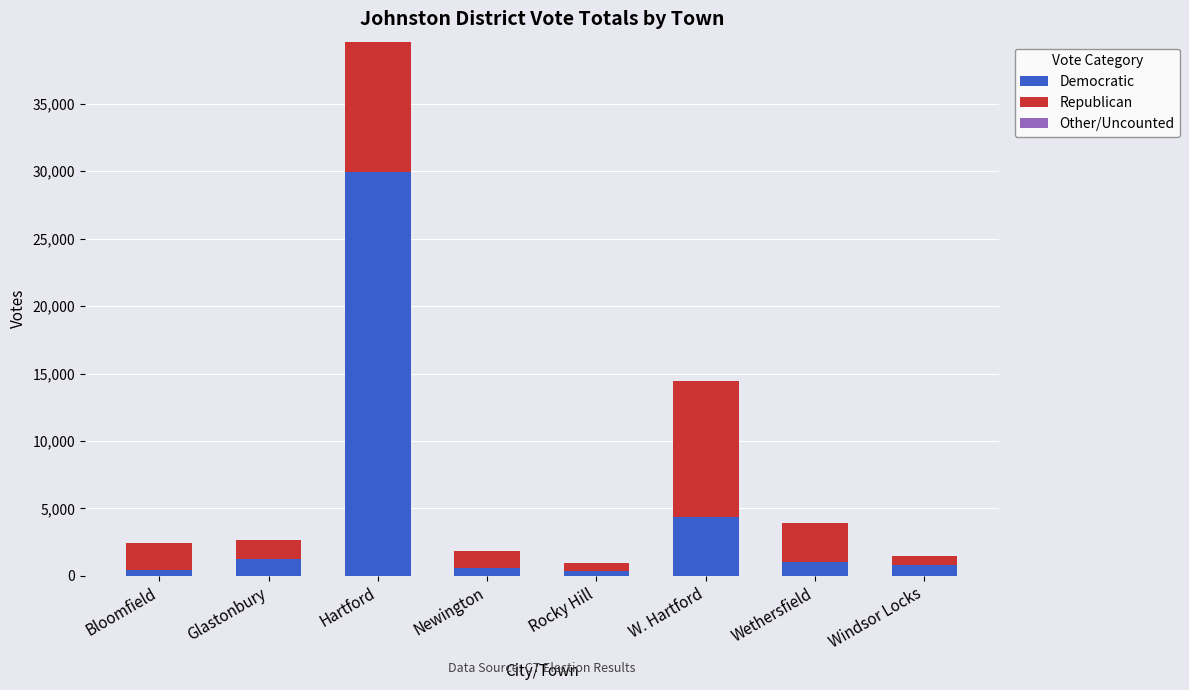

The value of Democratic at W. Hartford is 4395. True or false?

True